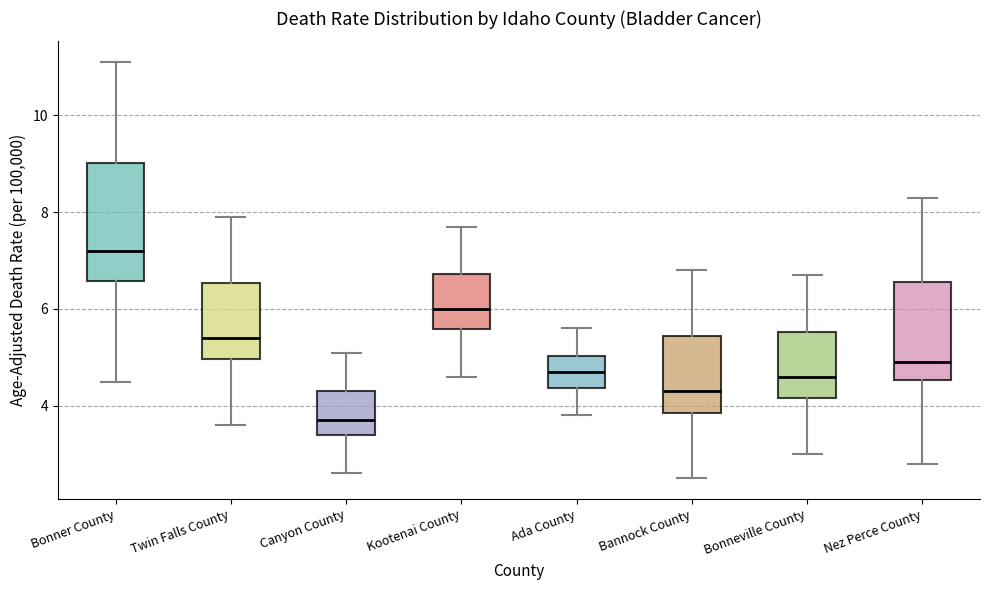

Reading left to right, transcribe this box plot: for each box, give where its median line is, the range the box spans, and where its two whiskers end, as read against the y-axis. The values are not printed on the chart, so give them approximately, as read against the axis.

Bonner County: median 7.2, box 6.6 to 9.0, whiskers 4.6 to 11.2
Twin Falls County: median 5.4, box 5.0 to 6.6, whiskers 3.6 to 8.0
Canyon County: median 3.8, box 3.4 to 4.4, whiskers 2.6 to 5.2
Kootenai County: median 6.0, box 5.6 to 6.8, whiskers 4.6 to 7.8
Ada County: median 4.8, box 4.4 to 5.0, whiskers 3.8 to 5.6
Bannock County: median 4.4, box 3.8 to 5.4, whiskers 2.6 to 6.8
Bonneville County: median 4.6, box 4.2 to 5.6, whiskers 3.0 to 6.8
Nez Perce County: median 5.0, box 4.6 to 6.6, whiskers 2.8 to 8.4